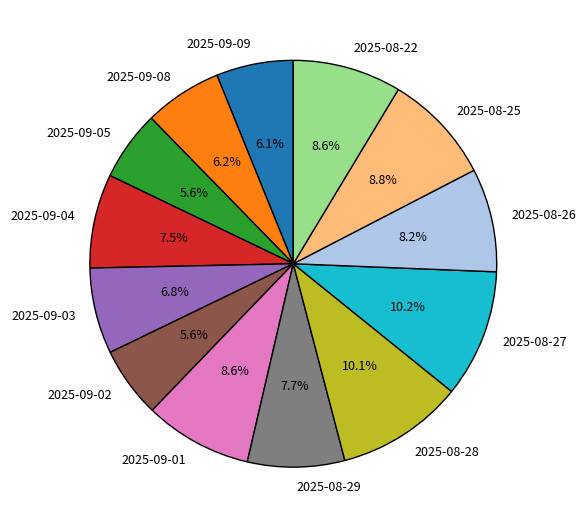

Count the number of slices in the pie.

13